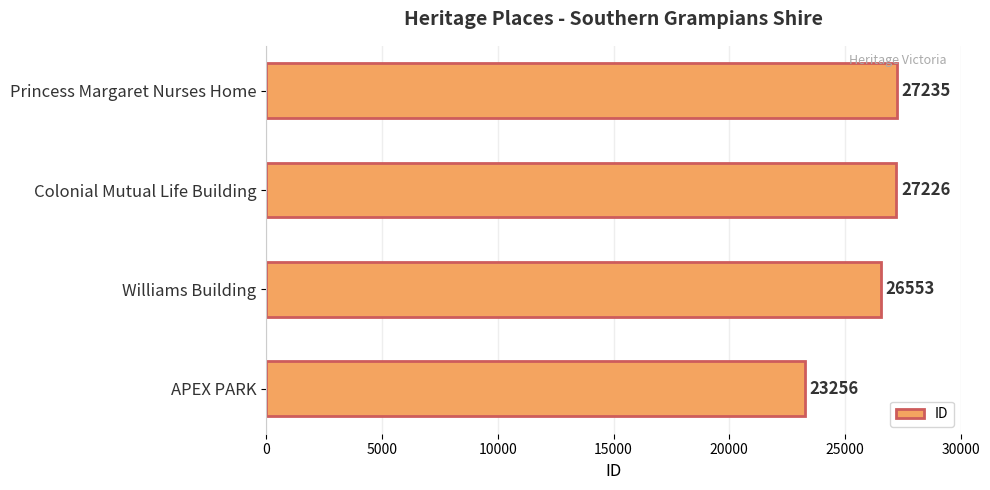

List the labels in order of value, smallest first.

APEX PARK, Williams Building, Colonial Mutual Life Building, Princess Margaret Nurses Home